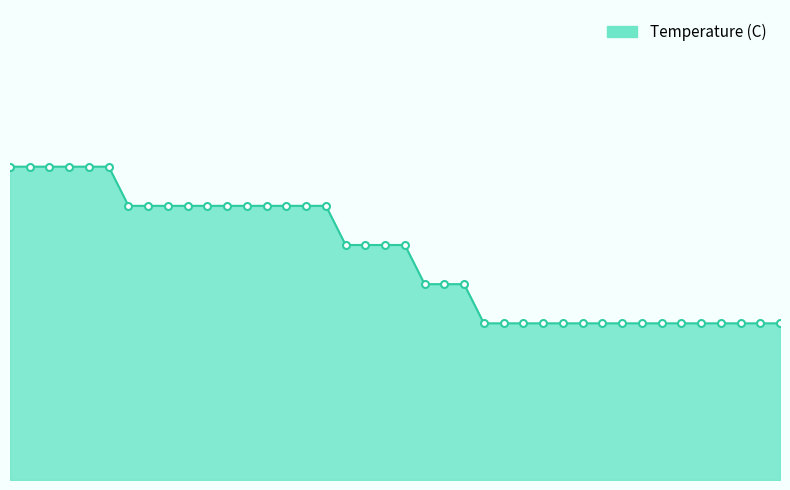

Reading left to right, extract all data points from this chart.

12.8	12.8	12.8	12.8	12.8	12.8	12.7	12.7	12.7	12.7	12.7	12.7	12.7	12.7	12.7	12.7	12.7	12.6	12.6	12.6	12.6	12.5	12.5	12.5	12.4	12.4	12.4	12.4	12.4	12.4	12.4	12.4	12.4	12.4	12.4	12.4	12.4	12.4	12.4	12.4